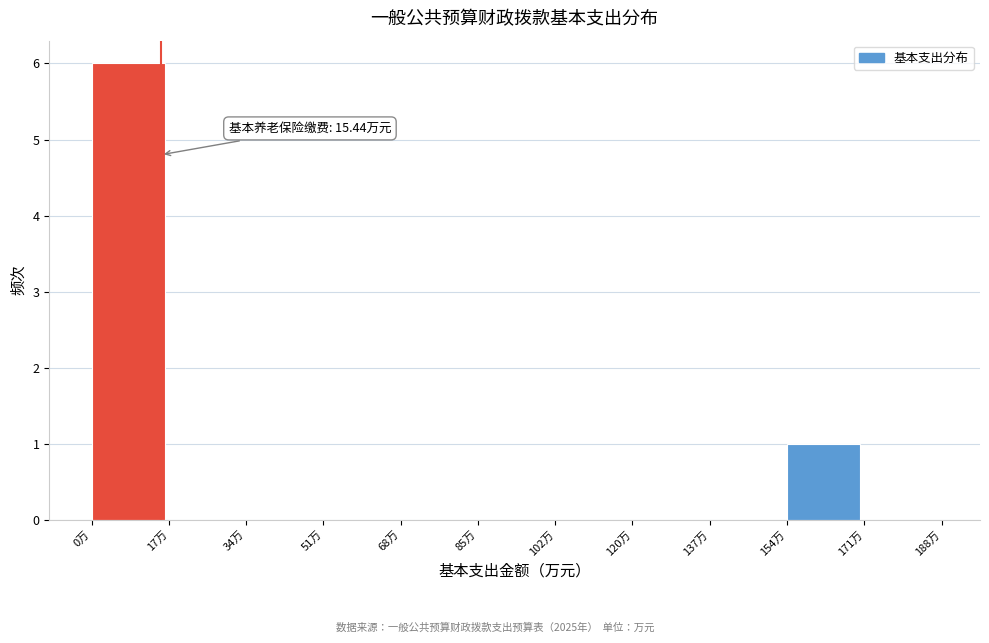

Over which range of the x-axis is the bar tallest?

0 to 18